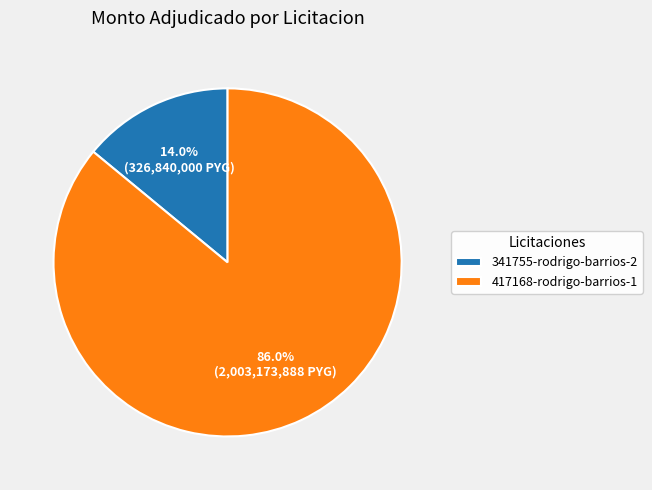

Is the sum of 341755-rodrigo-barrios-2 and 417168-rodrigo-barrios-1 greater than half?

Yes